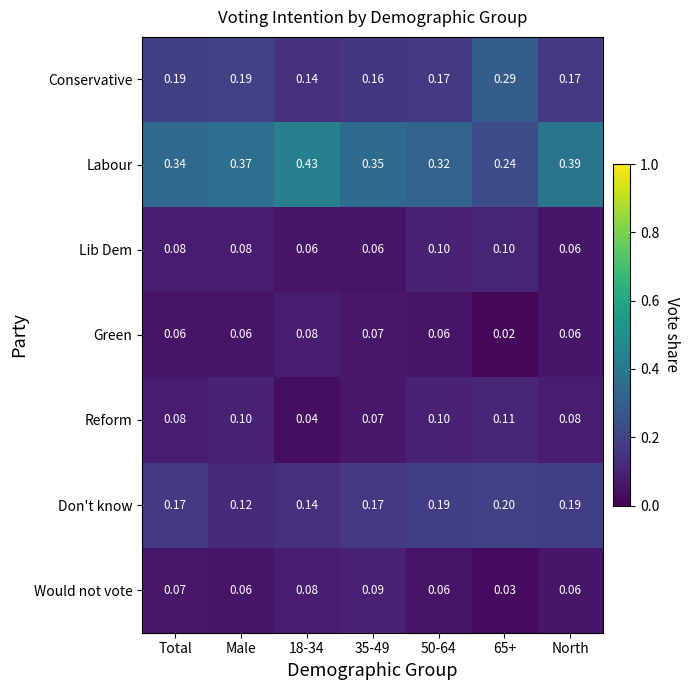

Between Male and 35-49, which series saw the biggest shift?

Don't know